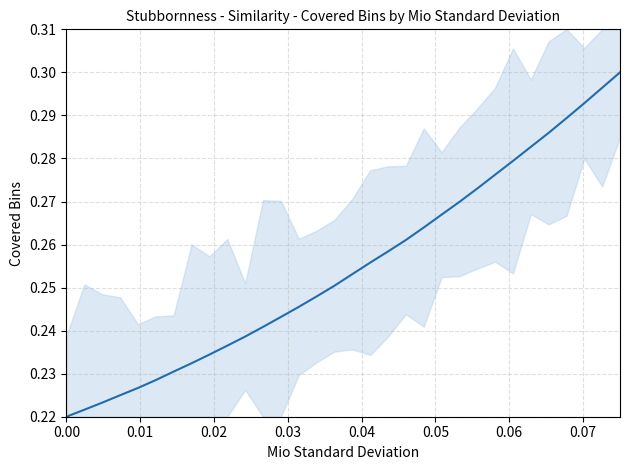

What is the label of the 30th point from the right?

0.02